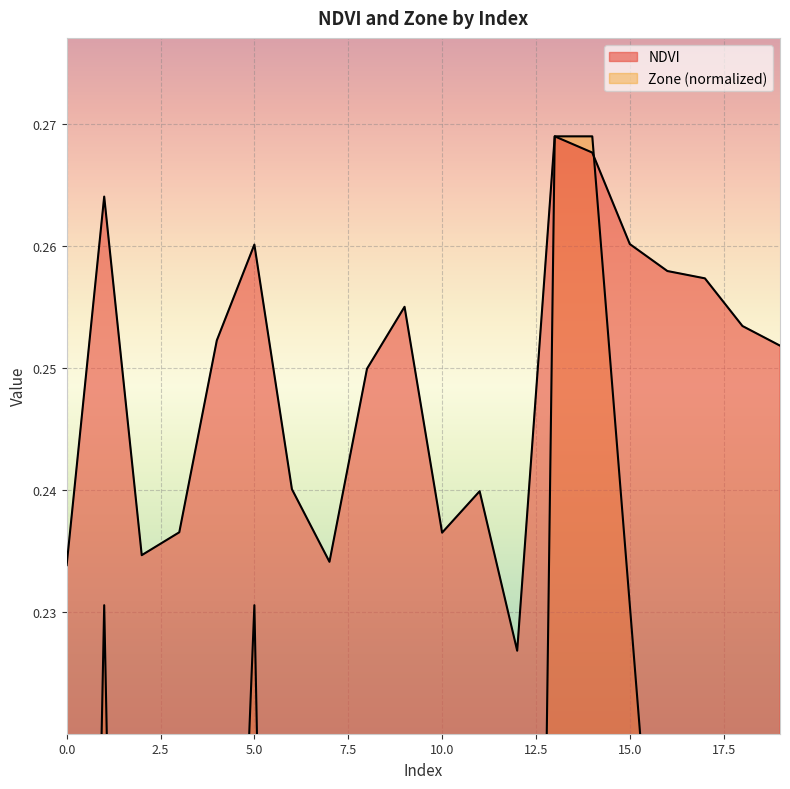

How many lines are shown in the chart?

2